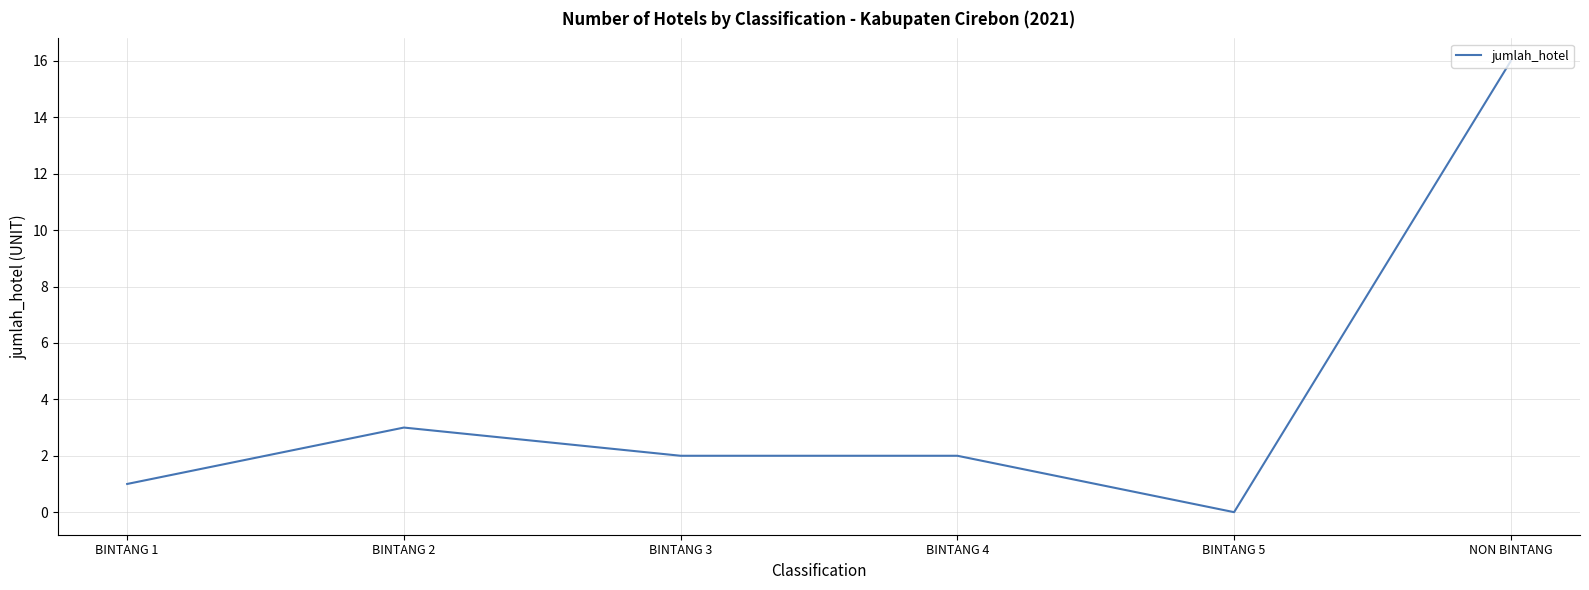

How many lines are shown in the chart?

1